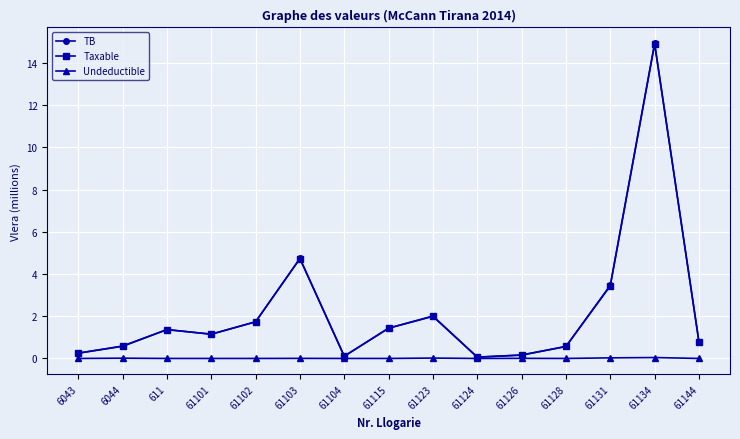

The value of Taxable at 61123 is 2.0. True or false?

True